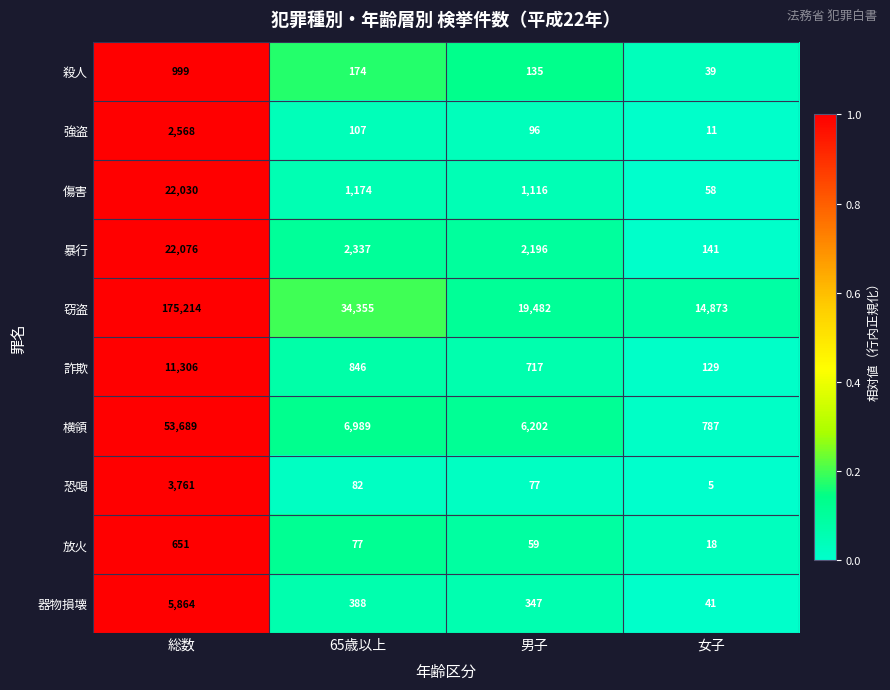

What is the difference between the maximum and second lowest values in the 横領 series?

47487